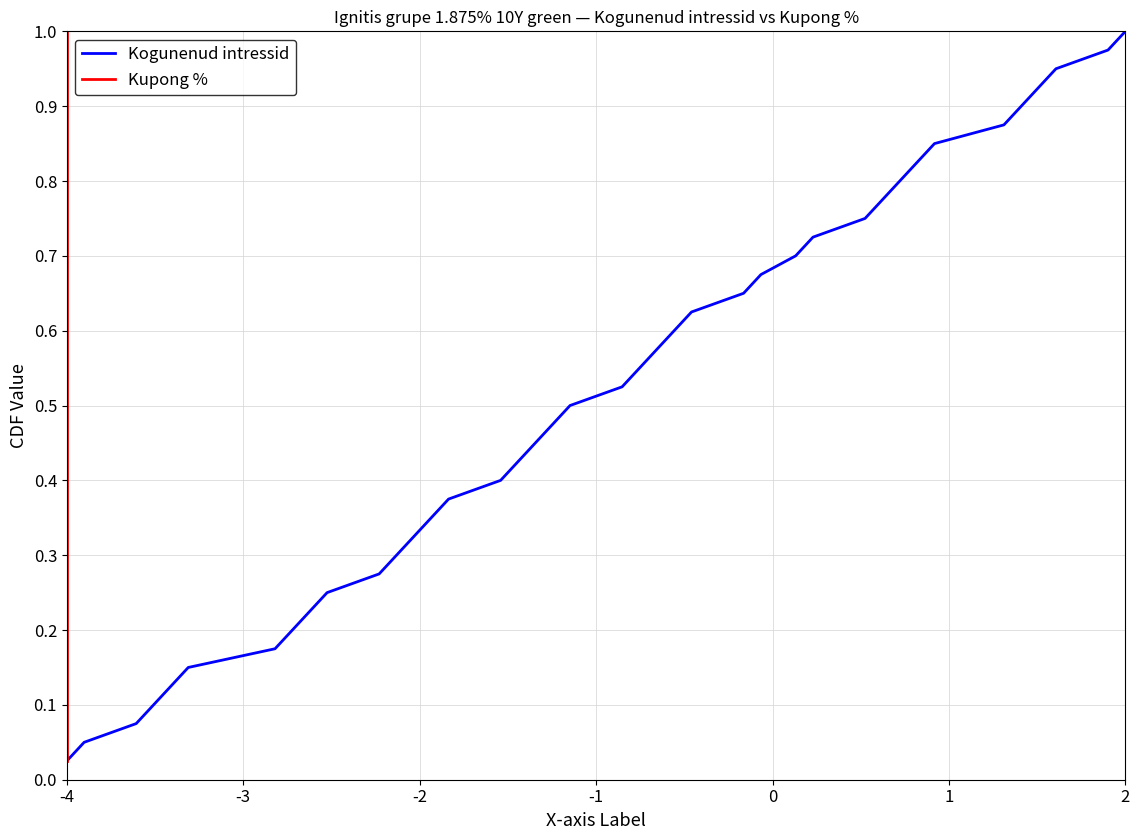

What is the greatest value displayed?

1.0